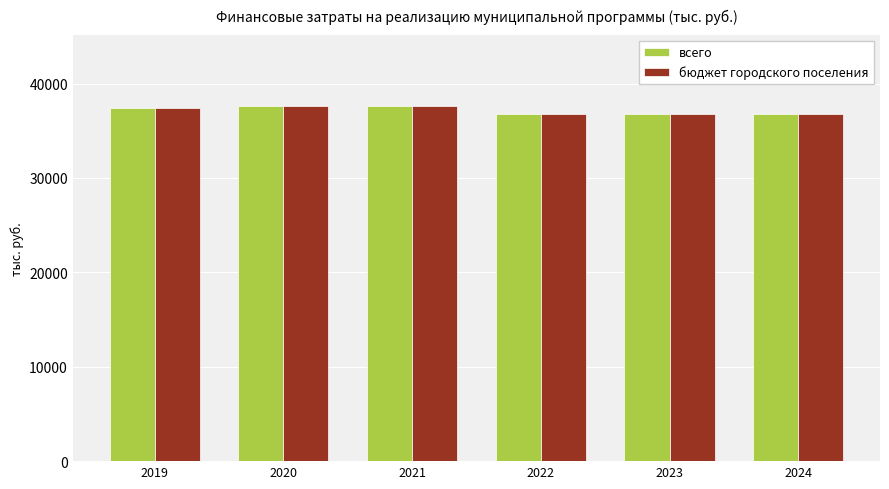

Is it true that бюджет городского поселения equals 37609.1 at 2020?

True